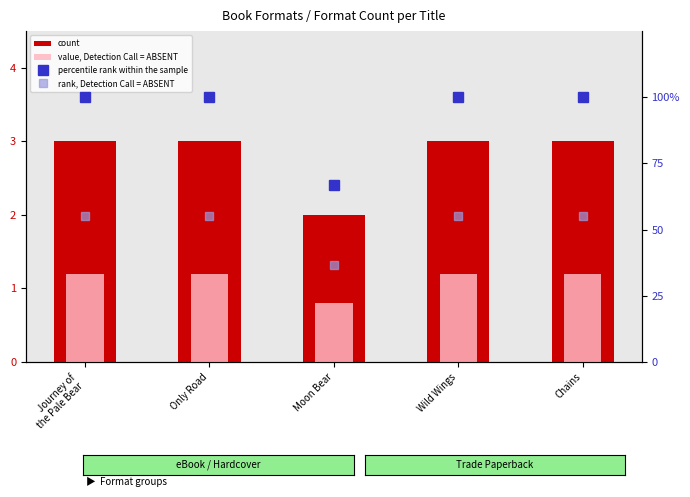

The rank, Detection Call = ABSENT series shows 36.7 at Moon Bear. True or false?

True